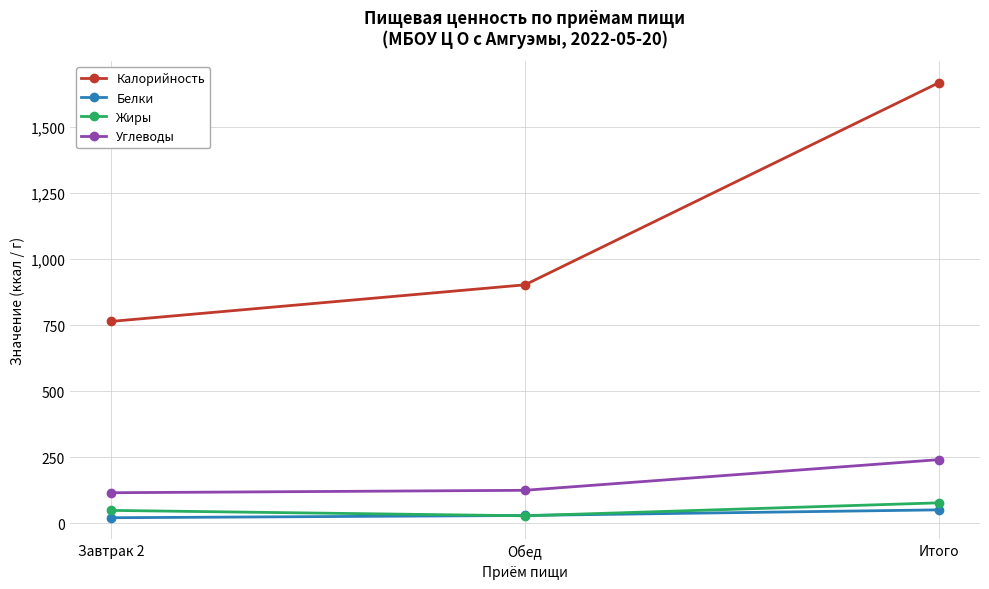

What is the spread (max minus min) of values at Обед?

874.1